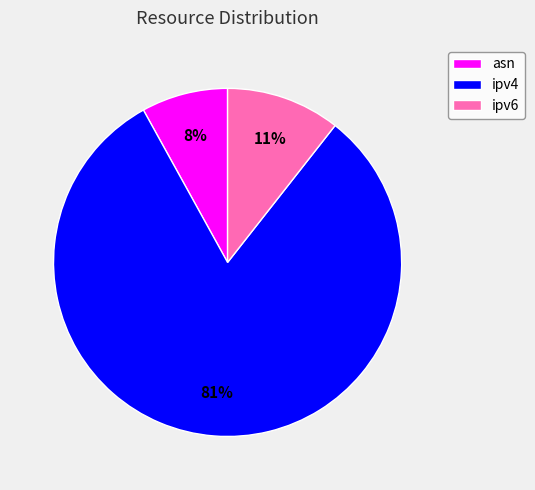

Rank the categories by value from highest to lowest.

ipv4, ipv6, asn